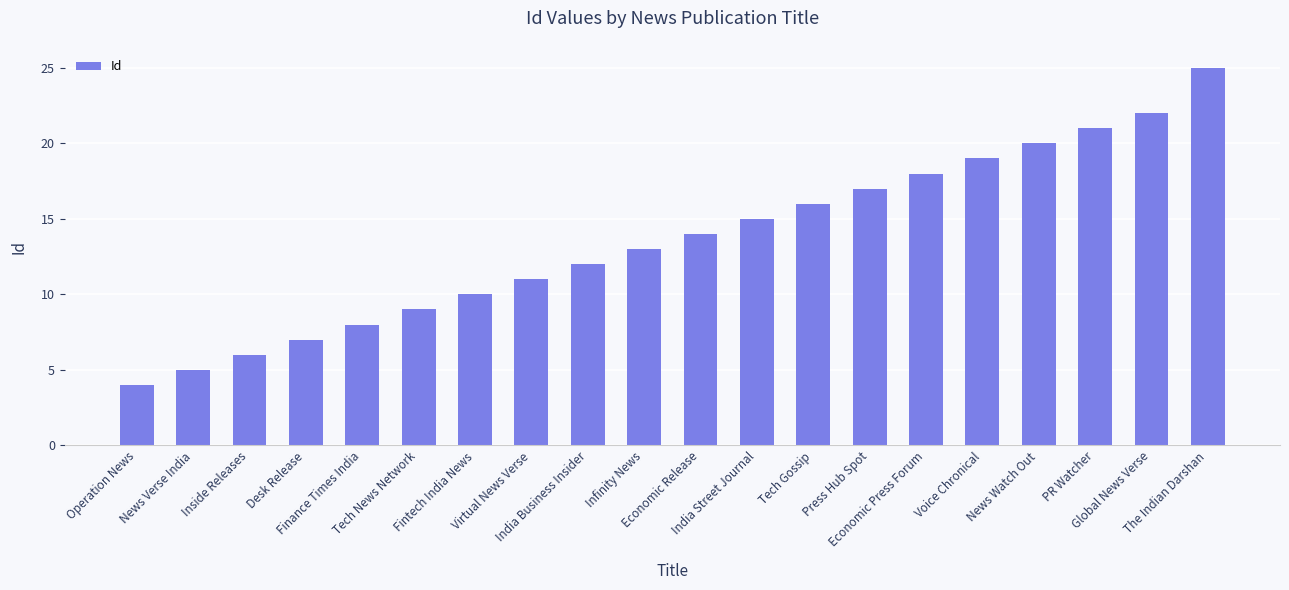

What is the minimum value shown in the chart?

4